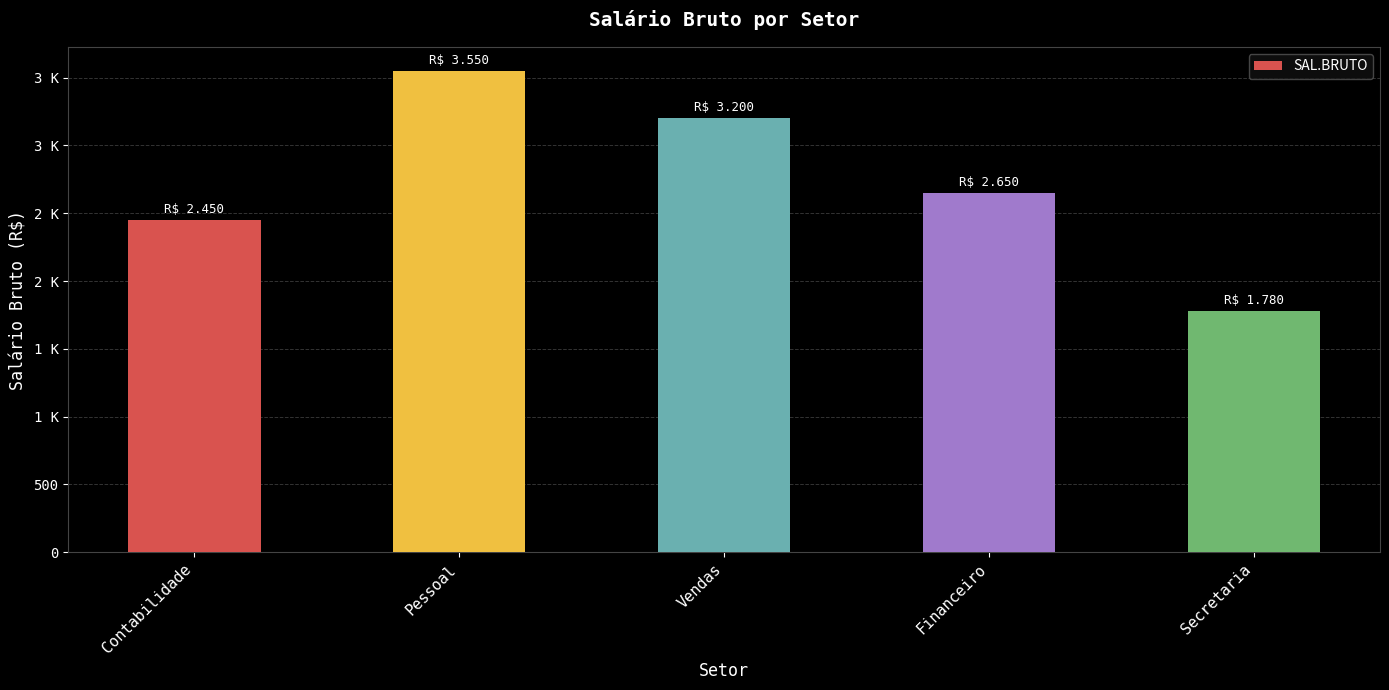

Reading right to left, what are all the values shown in this chart?

1780	2650	3200	3550	2450